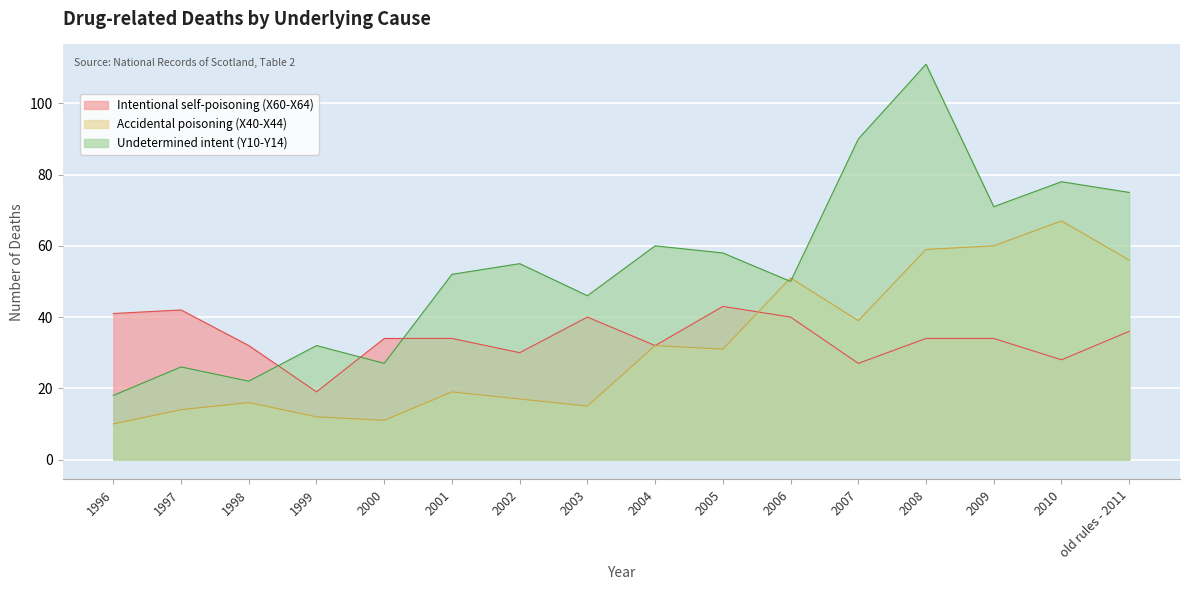

What is the average value of the Intentional self-poisoning (X60-X64) series?

34